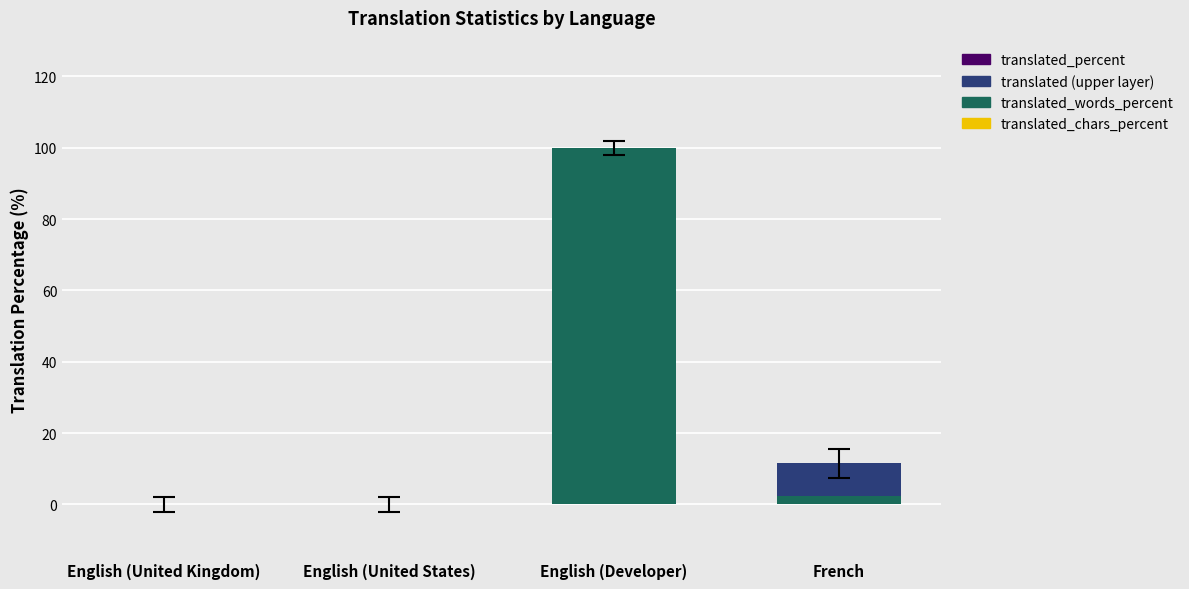

At which category is the sum across all series the highest?

English (Developer)